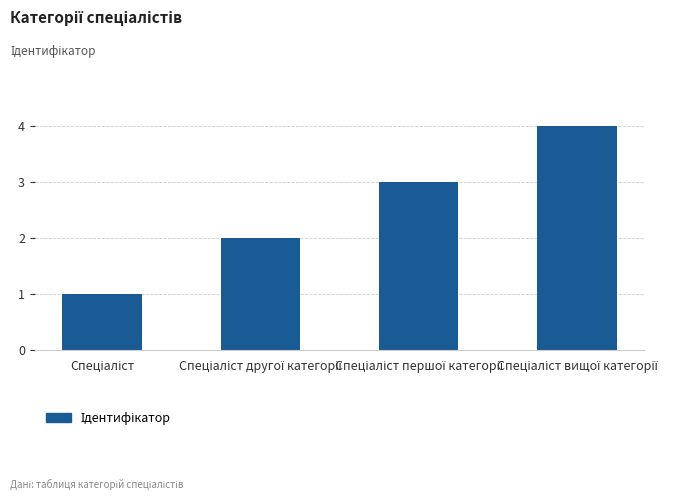

What is the greatest value displayed?

4